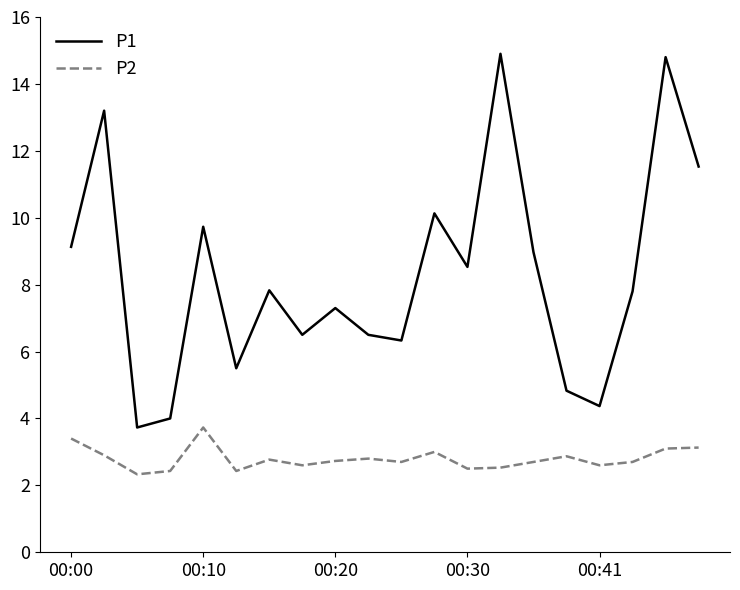

Which series has the largest total across all categories?

P1